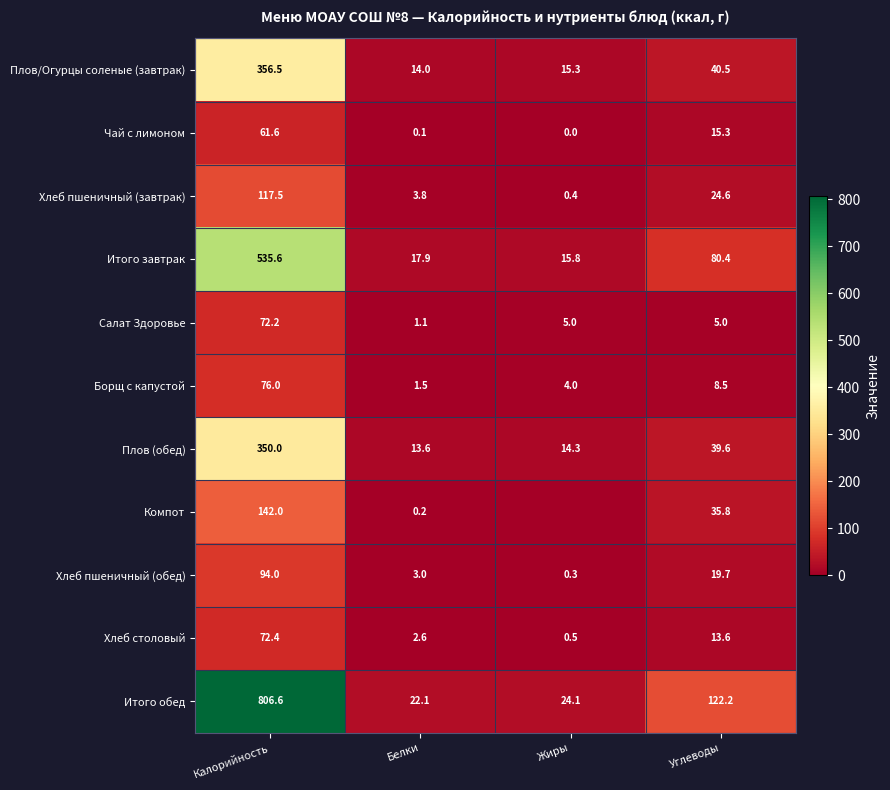

The Хлеб столовый series shows 21.0 at Калорийность. True or false?

False